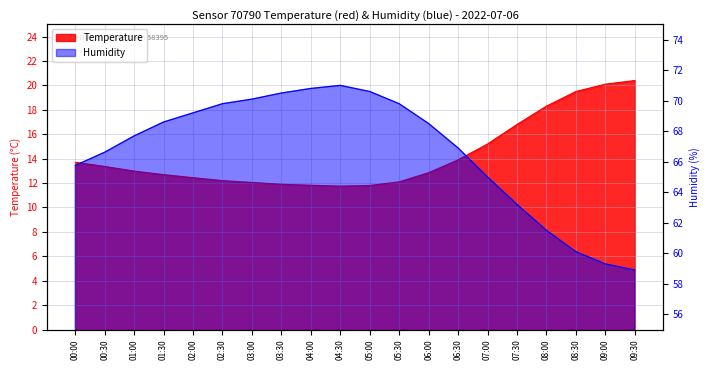

What is the label of the 8th point from the left?

03:30